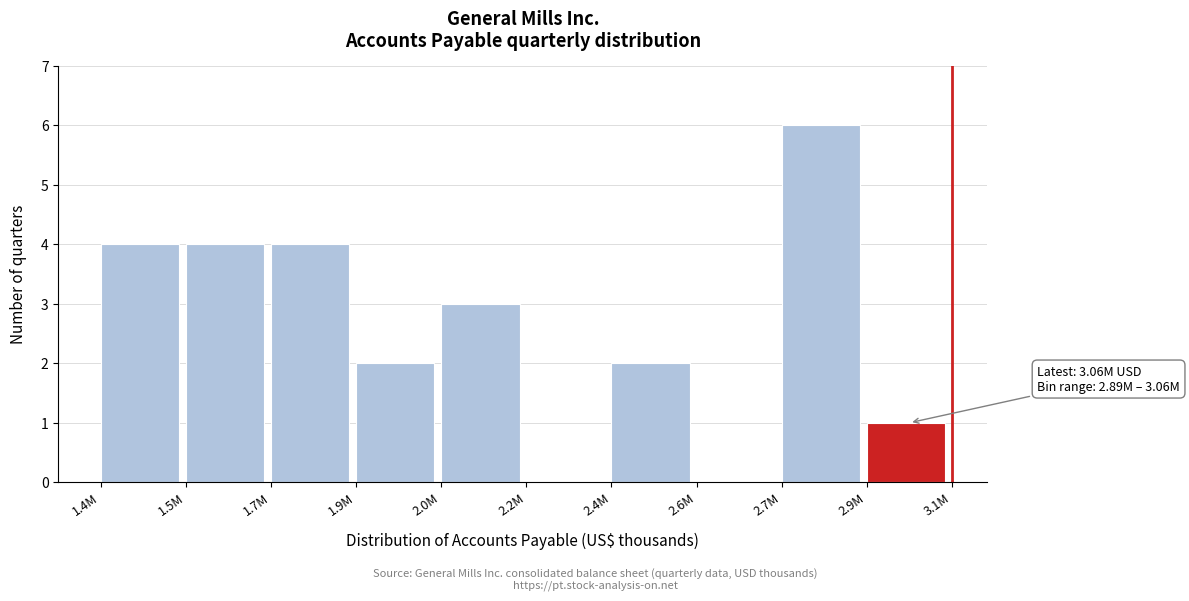

Reading left to right, list all the values displayed in this chart.

1.4M=4	1.5M=4	1.7M=4	1.9M=2	2.0M=3	2.2M=0	2.4M=2	2.6M=0	2.7M=6	2.9M=1